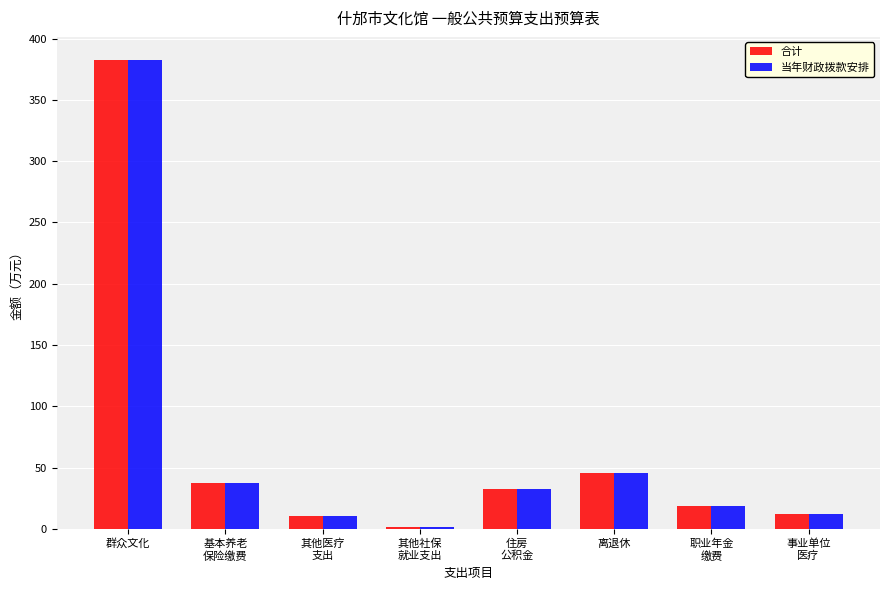

At which category is the sum across all series the highest?

群众文化